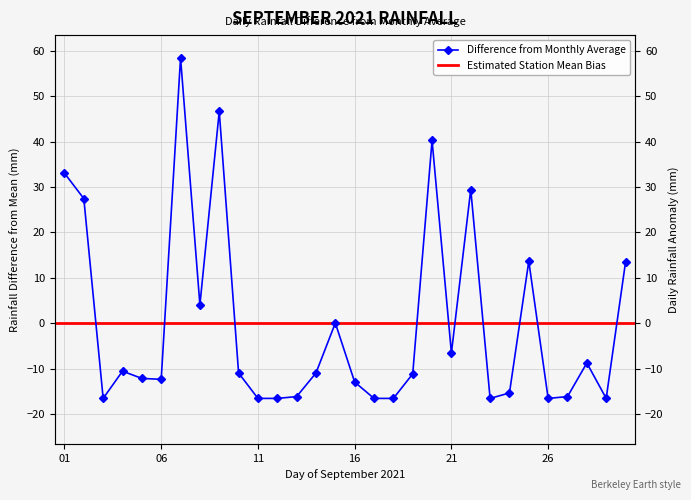

What is the value of the 17th point from the left?

-16.6